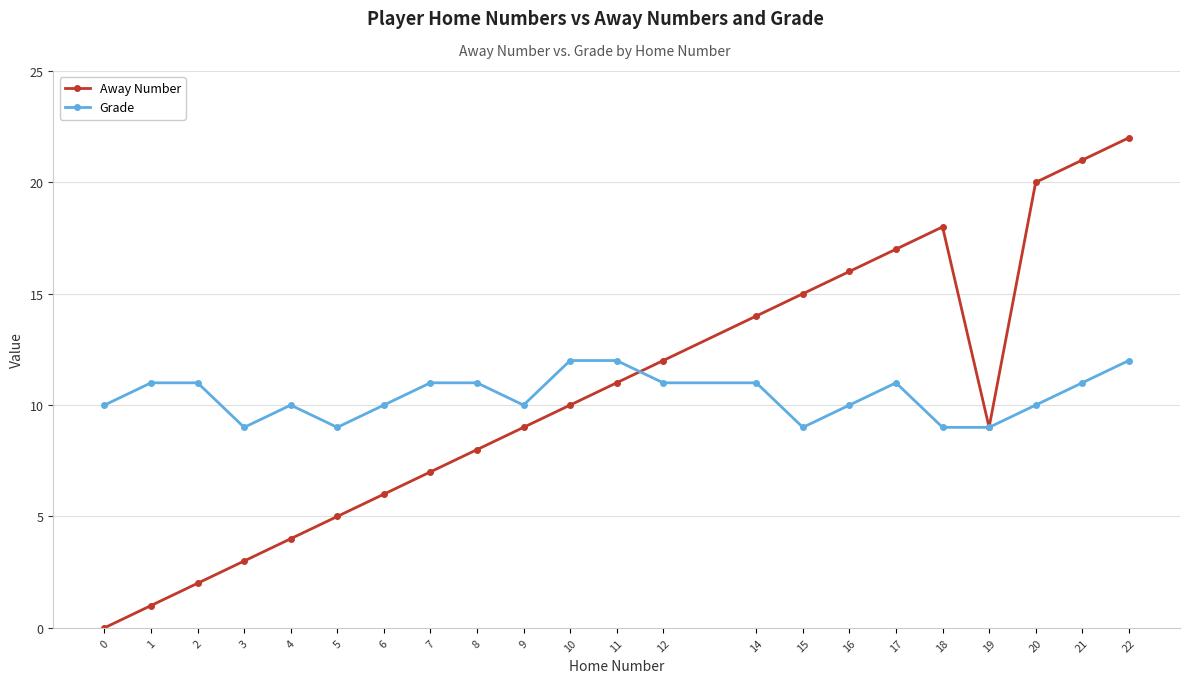

Reading left to right, what are all the values shown in this chart?

Away Number: 0	1	2	3	4	5	6	7	8	9	10	11	12	14	15	16	17	18	9	20	21	22
Grade: 10	11	11	9	10	9	10	11	11	10	12	12	11	11	9	10	11	9	9	10	11	12